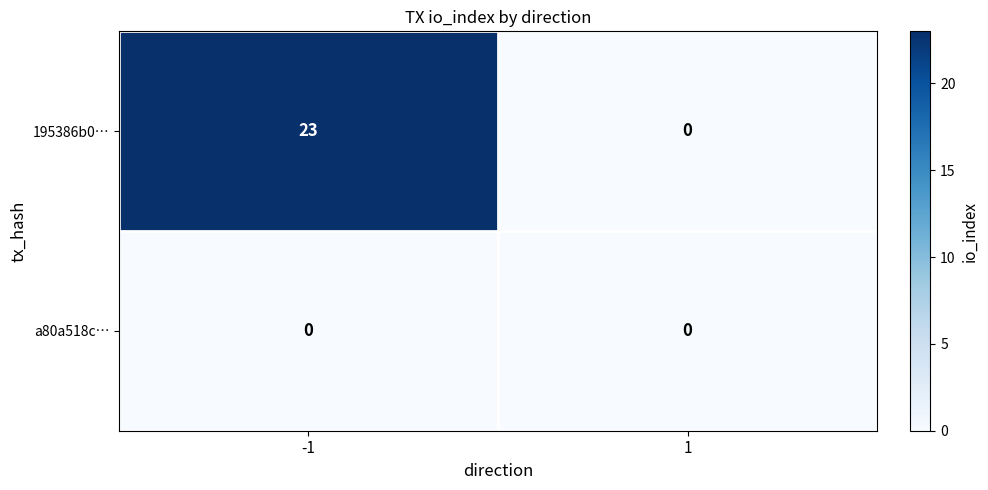

What value does the 195386b0… series have at -1, to the nearest 5?

25